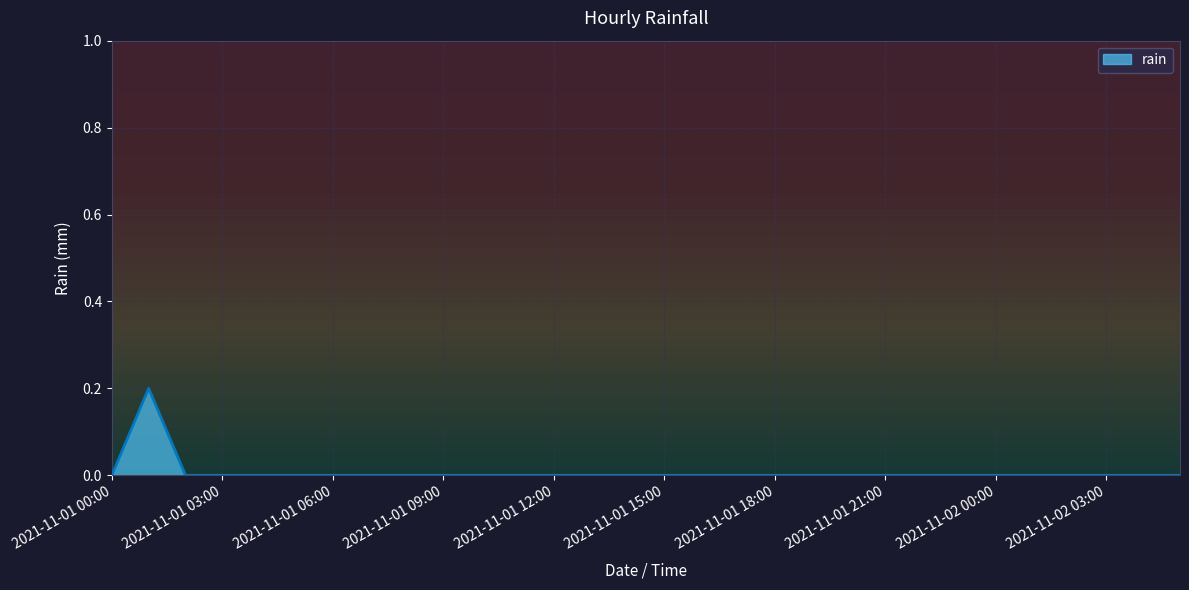

How many values are between 0 and 1?

30